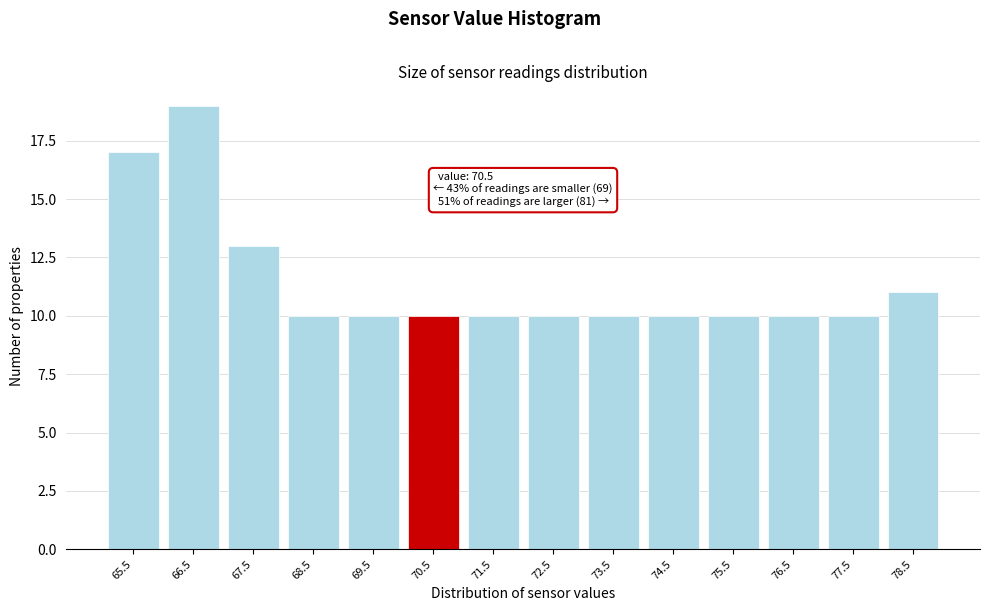

Reading right to left, list all the values displayed in this chart.

11	10	10	10	10	10	10	10	10	10	10	13	19	17